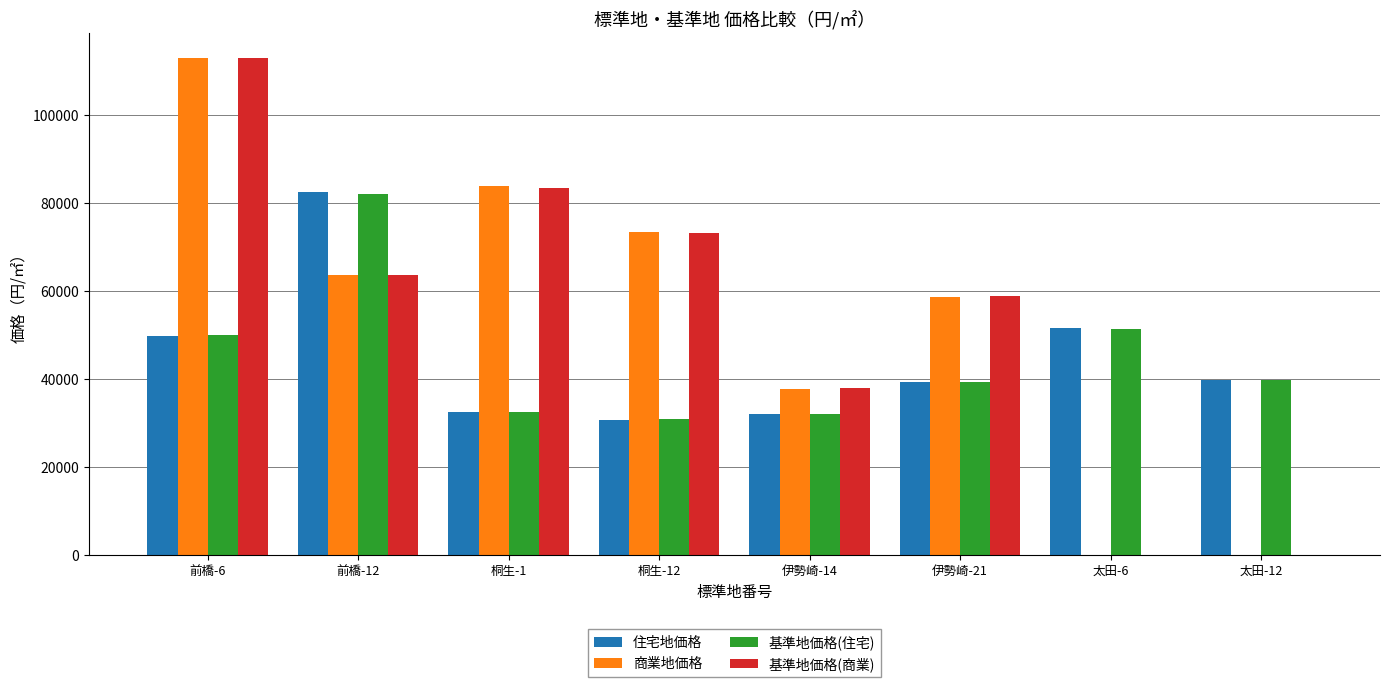

Between 太田-6 and 太田-12, which series saw the biggest shift?

住宅地価格